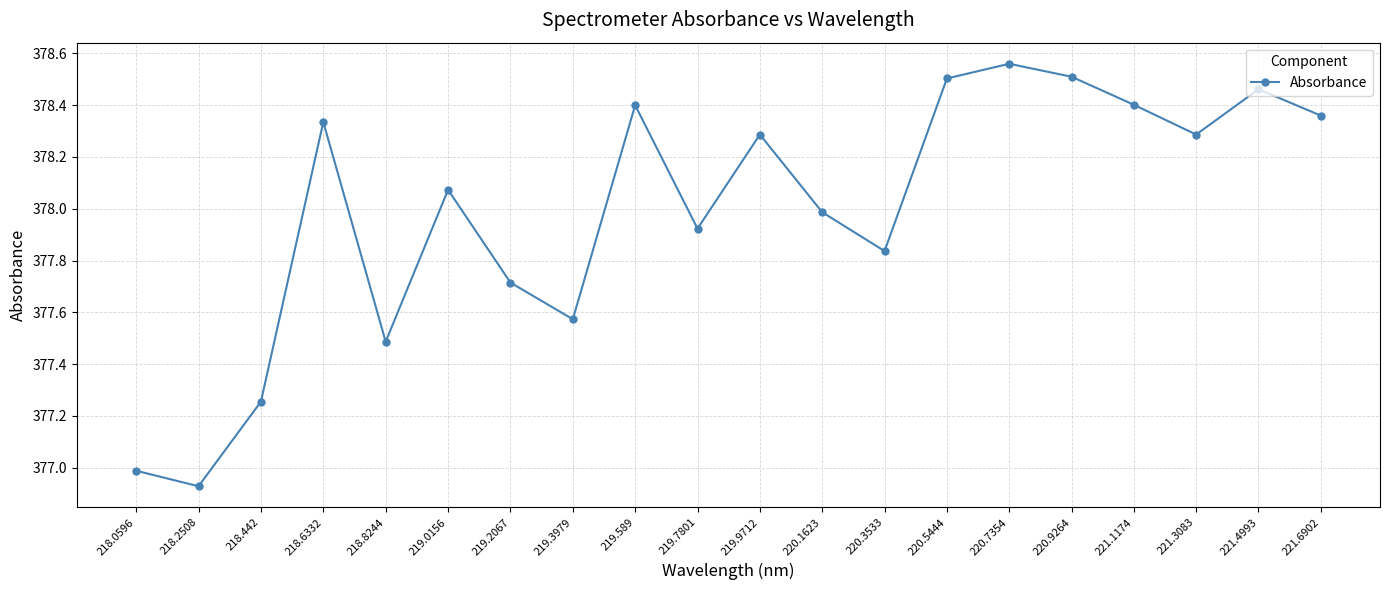

Where is the data nearest to the value 377?

218.0596